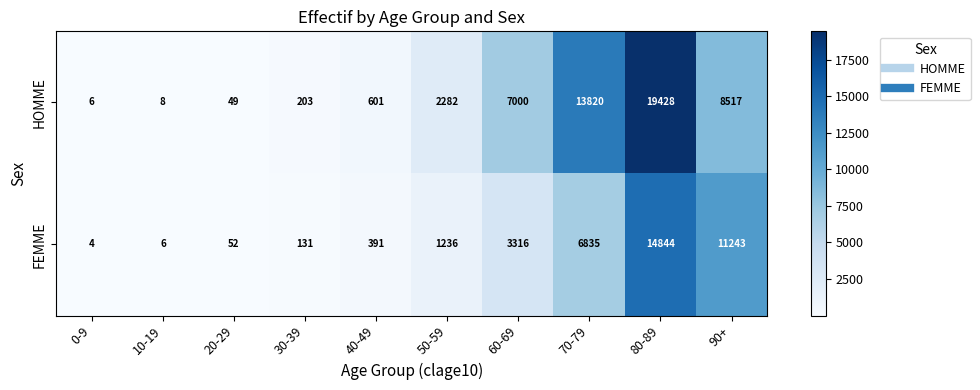

Which series has the largest total across all categories?

HOMME